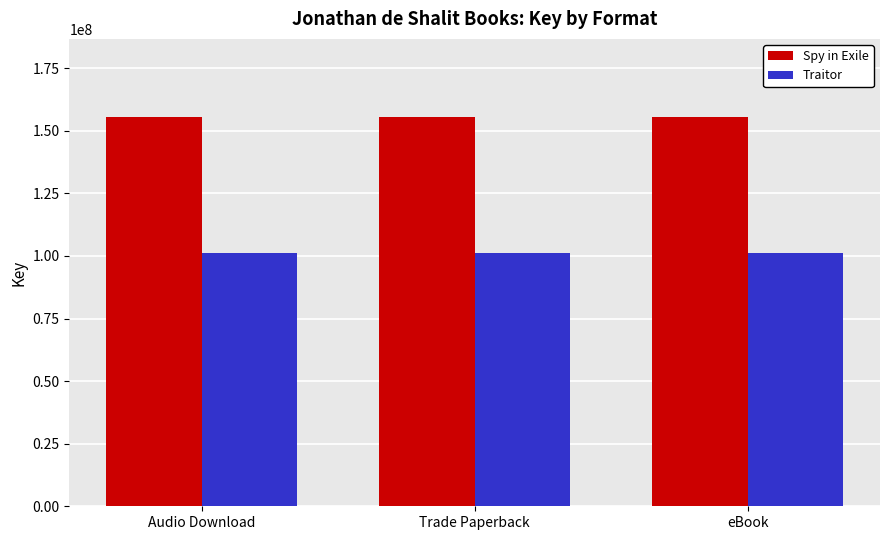

How many bars are there in each group?

2